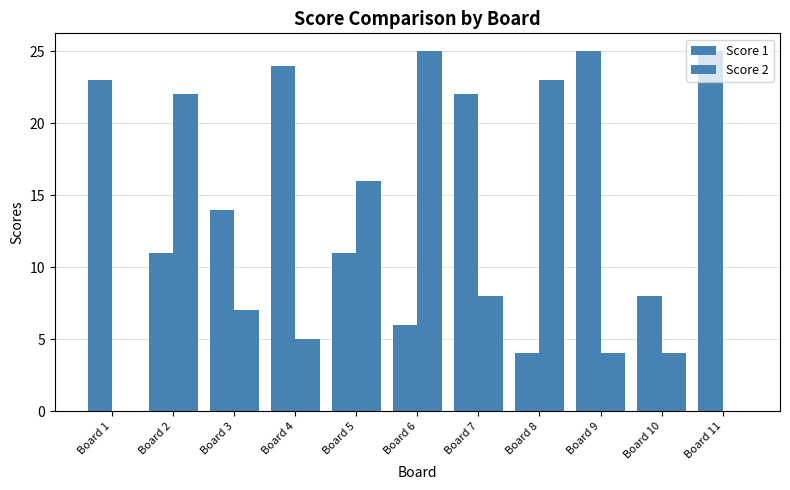

What is the difference between the Score 2 values at Board 3 and Board 8?

16